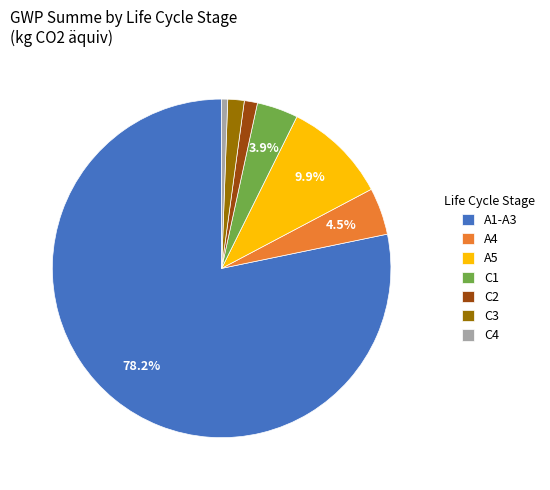

Combined, do A5 and A4 account for over 50%?

No